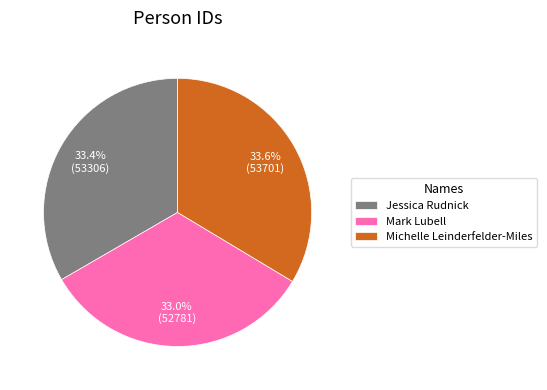

How many segments does this pie chart have?

3